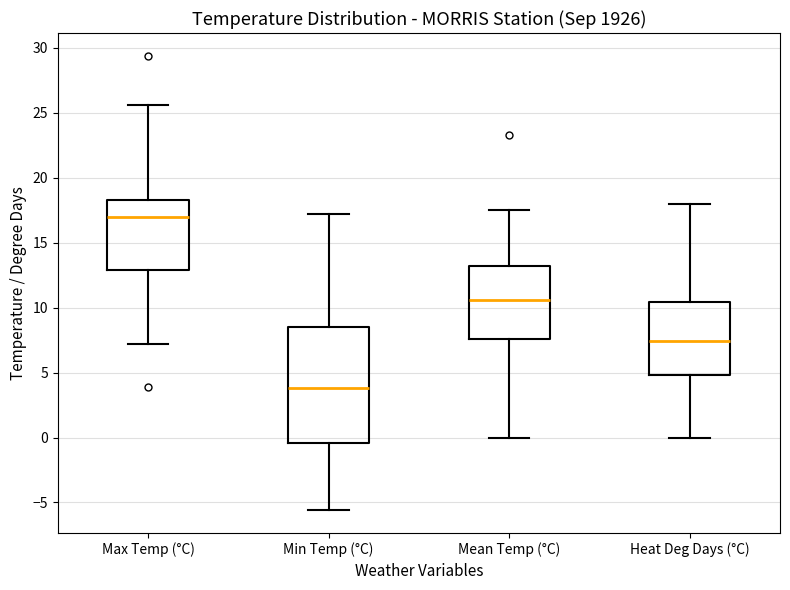

Where is the lower edge of the box for Heat Deg Days (°C) on the y-axis? The values are not printed on the chart, so give them approximately, as read against the axis.

5.0